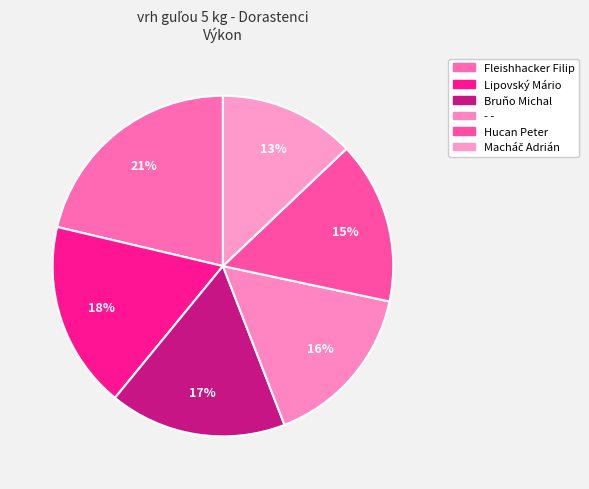

What percentage is NOT represented by Fleishhacker Filip?

78.7%